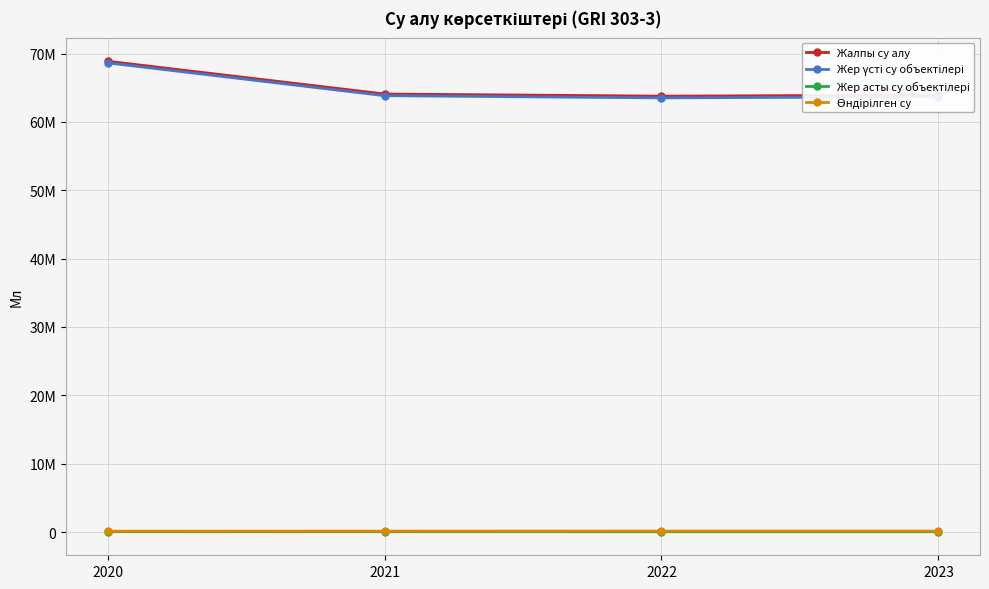

Where does the Жалпы су алу series first go above 64077562?

2020